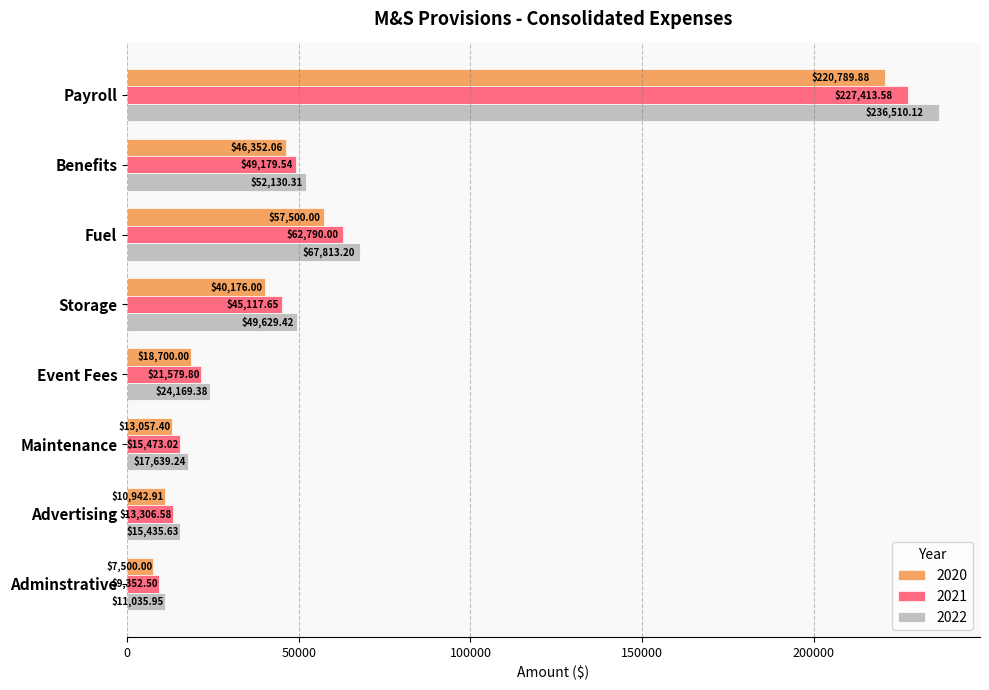

How many values in the 2020 series are below 40176?

4